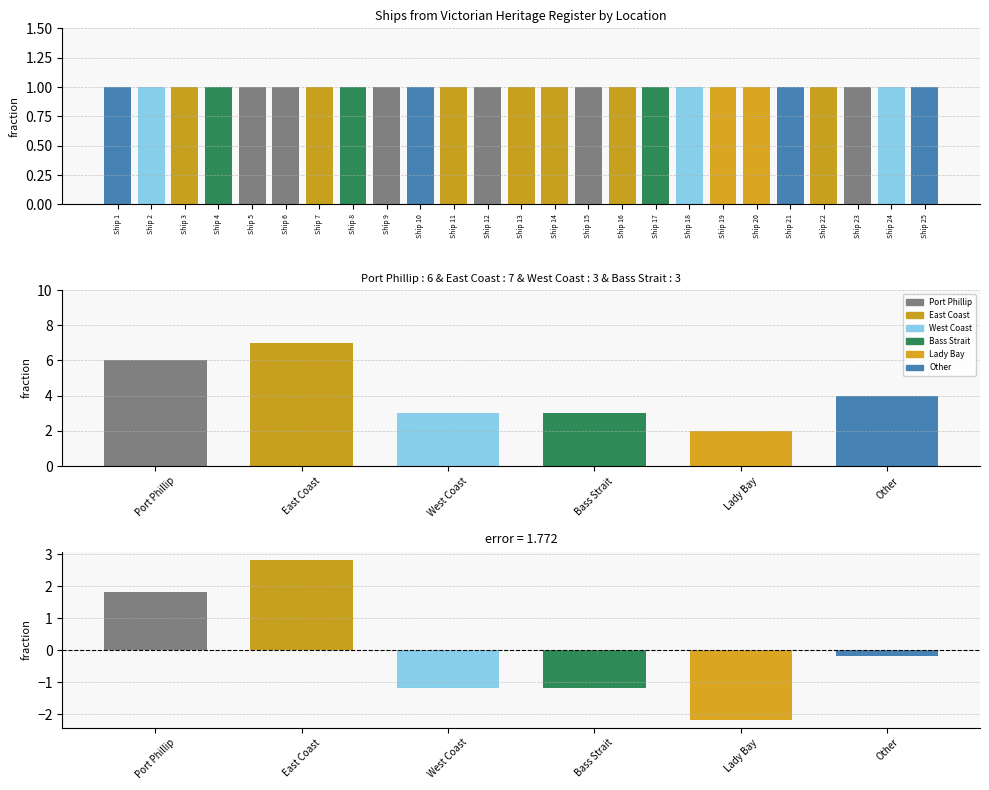

What is the sum of all values?

25